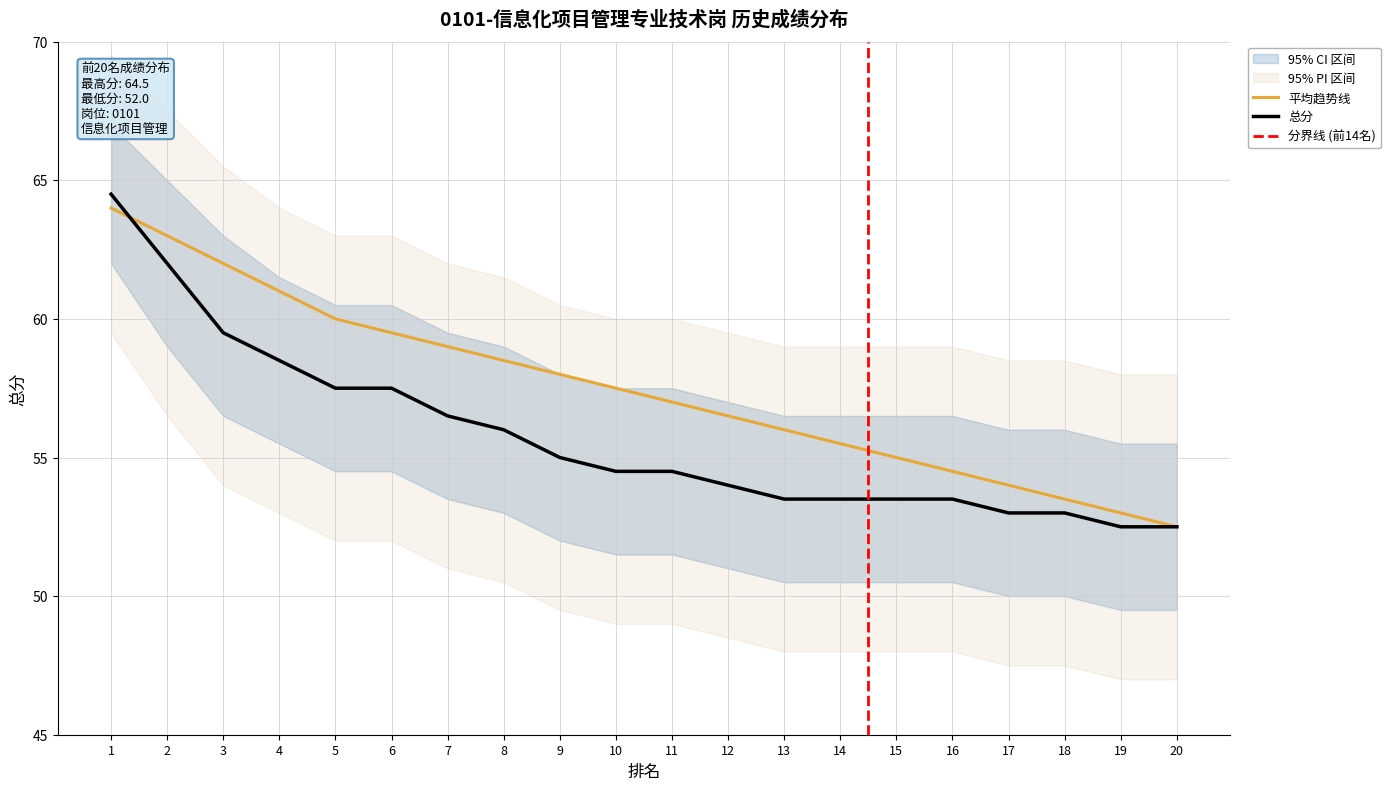

Which series ends up on top after the final intersection of 总分 and 趋势线?

趋势线